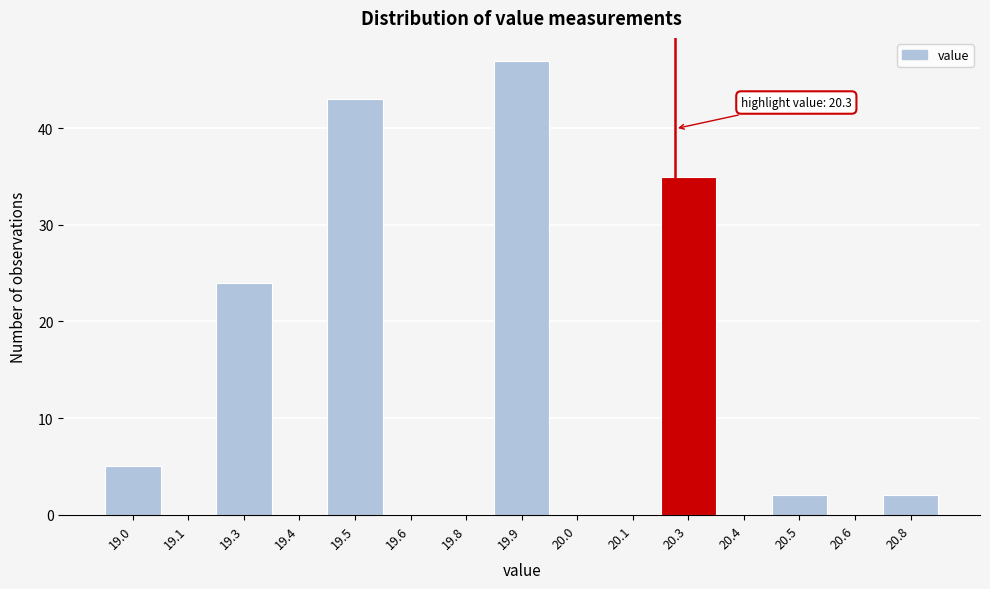

Reading right to left, list all the values displayed in this chart.

20.8=2	20.6=0	20.5=2	20.4=0	20.3=35	20.1=0	20.0=0	19.9=47	19.8=0	19.6=0	19.5=43	19.4=0	19.3=24	19.1=0	19.0=5